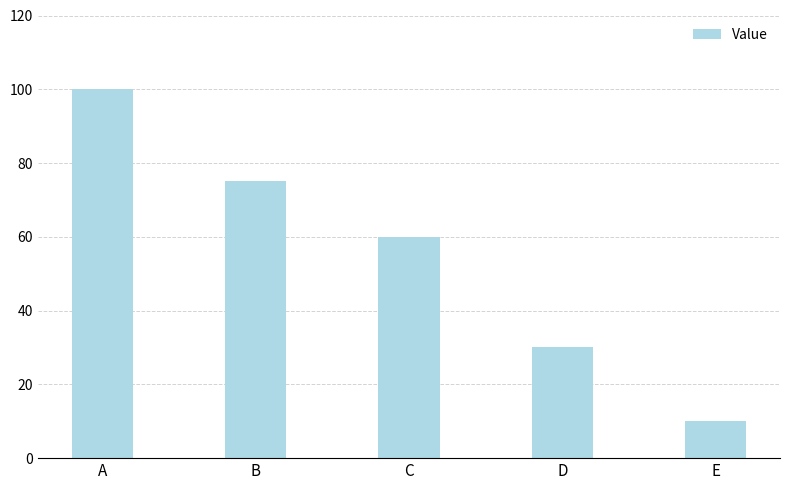

What value does the data have at A?

100